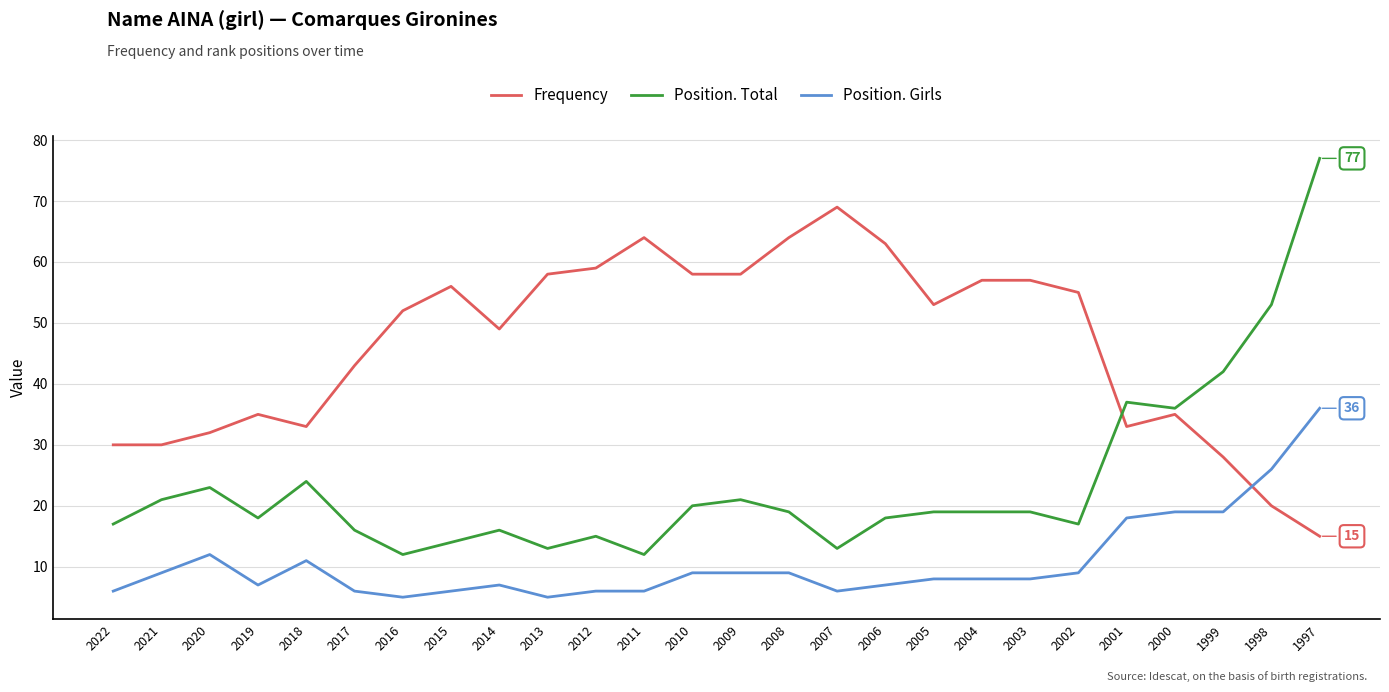

Where do Position. Girls and Frequency first cross each other?

1999 and 1998